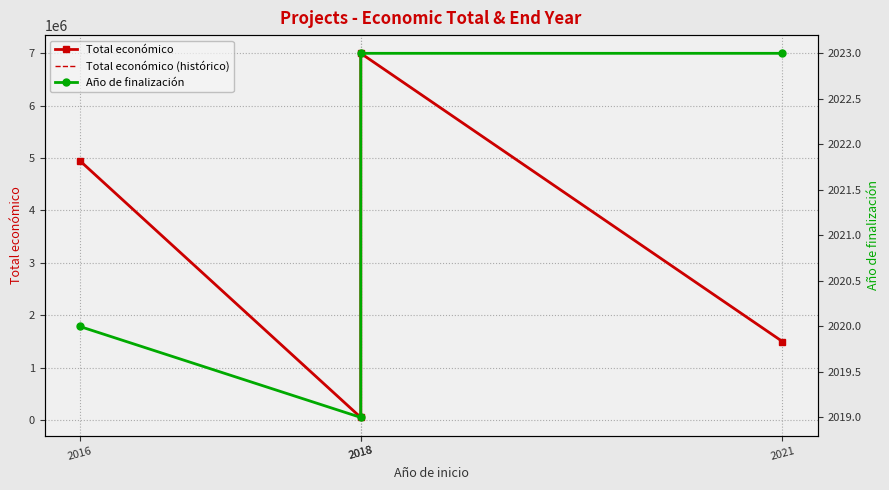

Which series has the widest spread of values?

Total económico